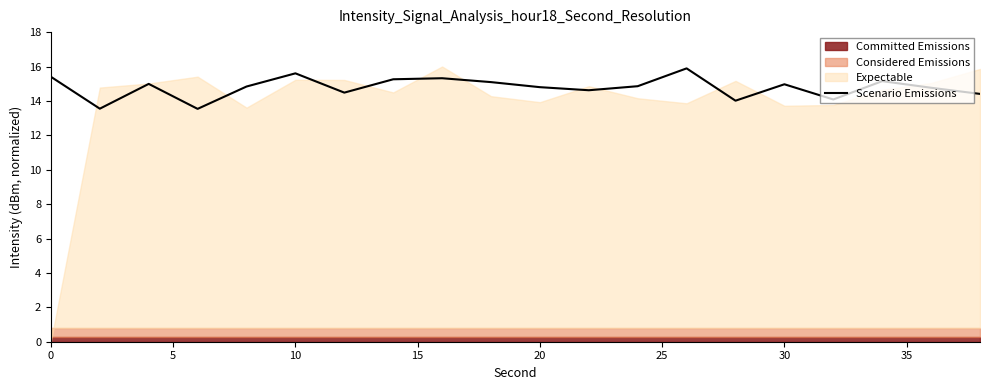

How many interior local valleys (lower than both neighbors) does the data have?

6